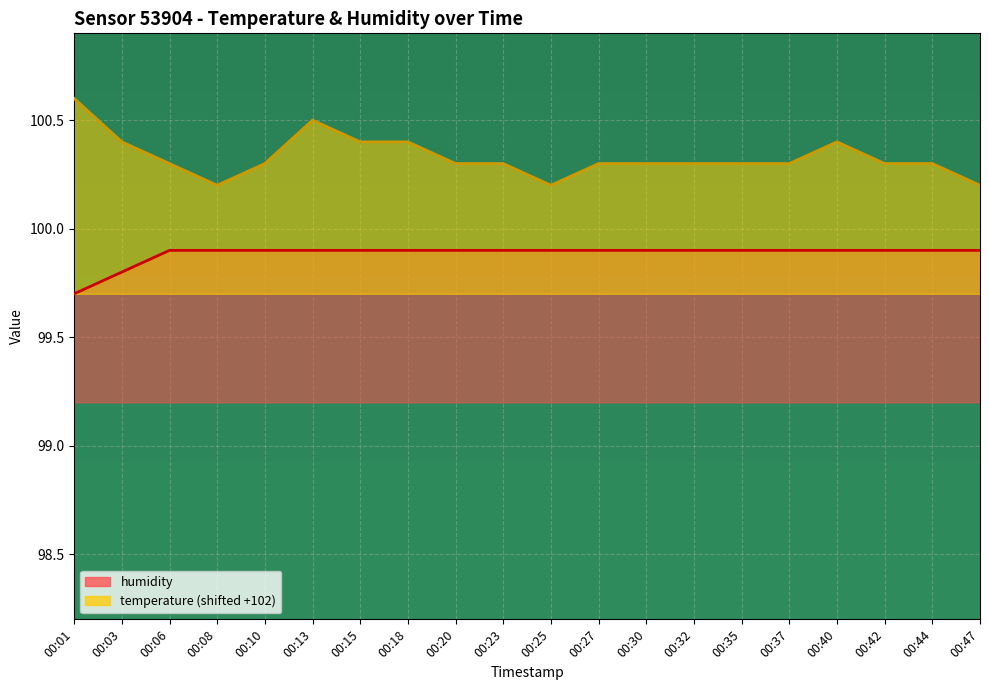

Reading left to right, what are all the values shown in this chart?

humidity: 99.7	99.8	99.9	99.9	99.9	99.9	99.9	99.9	99.9	99.9	99.9	99.9	99.9	99.9	99.9	99.9	99.9	99.9	99.9	99.9
temperature: 100.6	100.4	100.3	100.2	100.3	100.5	100.4	100.4	100.3	100.3	100.2	100.3	100.3	100.3	100.3	100.3	100.4	100.3	100.3	100.2